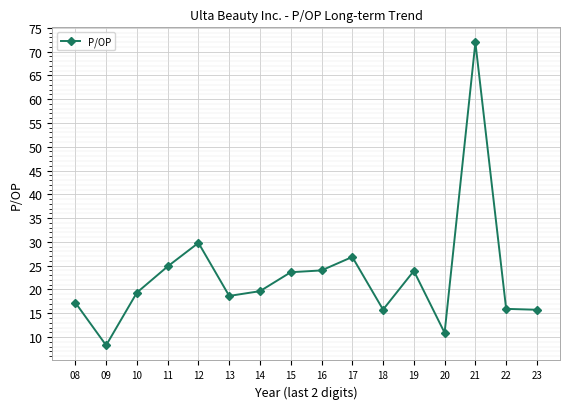

At which category does the data reach its first local valley?

09